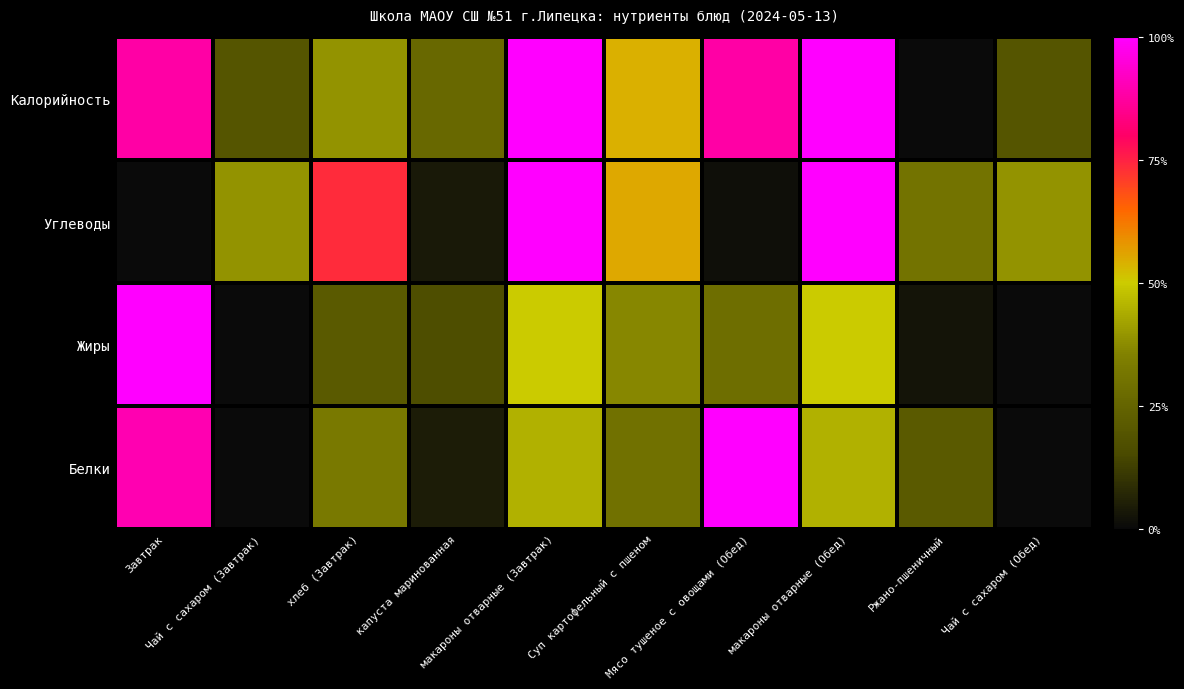

Reading right to left, transcribe all the data shown in this chart.

Белки: Чай с сахаром (Обед)=0.0	Ржано-пшеничный=0.2	макароны отварные (Обед)=0.4	Мясо тушеное с овощами (Обед)=1.0	Суп картофельный с пшеном=0.3	макароны отварные (Завтрак)=0.4	капуста маринованная=0.0	хлеб (Завтрак)=0.3	Чай с сахаром (Завтрак)=0.0	Завтрак=0.9
Жиры: Чай с сахаром (Обед)=0.0	Ржано-пшеничный=0.0	макароны отварные (Обед)=0.5	Мясо тушеное с овощами (Обед)=0.3	Суп картофельный с пшеном=0.4	макароны отварные (Завтрак)=0.5	капуста маринованная=0.2	хлеб (Завтрак)=0.2	Чай с сахаром (Завтрак)=0.0	Завтрак=1.0
Углеводы: Чай с сахаром (Обед)=0.4	Ржано-пшеничный=0.3	макароны отварные (Обед)=1.0	Мясо тушеное с овощами (Обед)=0.0	Суп картофельный с пшеном=0.6	макароны отварные (Завтрак)=1.0	капуста маринованная=0.0	хлеб (Завтрак)=0.7	Чай с сахаром (Завтрак)=0.4	Завтрак=0.0
Калорийность: Чай с сахаром (Обед)=0.2	Ржано-пшеничный=0.0	макароны отварные (Обед)=1.0	Мясо тушеное с овощами (Обед)=0.9	Суп картофельный с пшеном=0.5	макароны отварные (Завтрак)=1.0	капуста маринованная=0.3	хлеб (Завтрак)=0.4	Чай с сахаром (Завтрак)=0.2	Завтрак=0.9